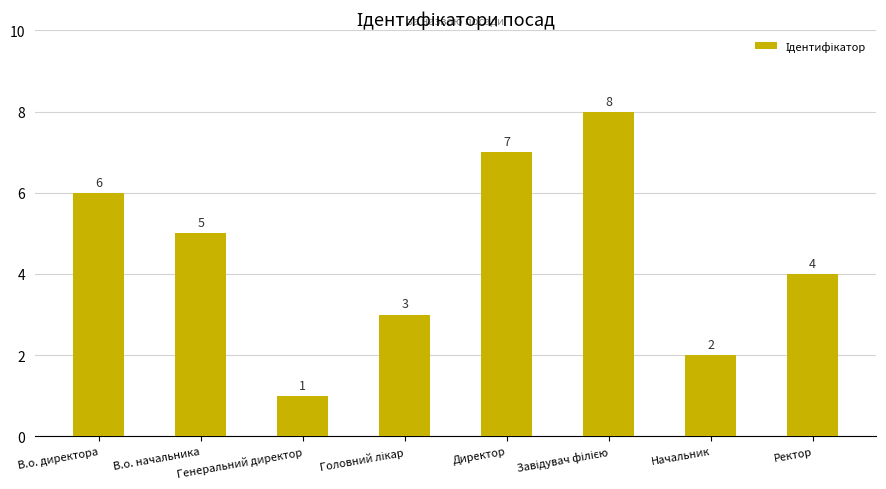

How many data points are less than 5?

4